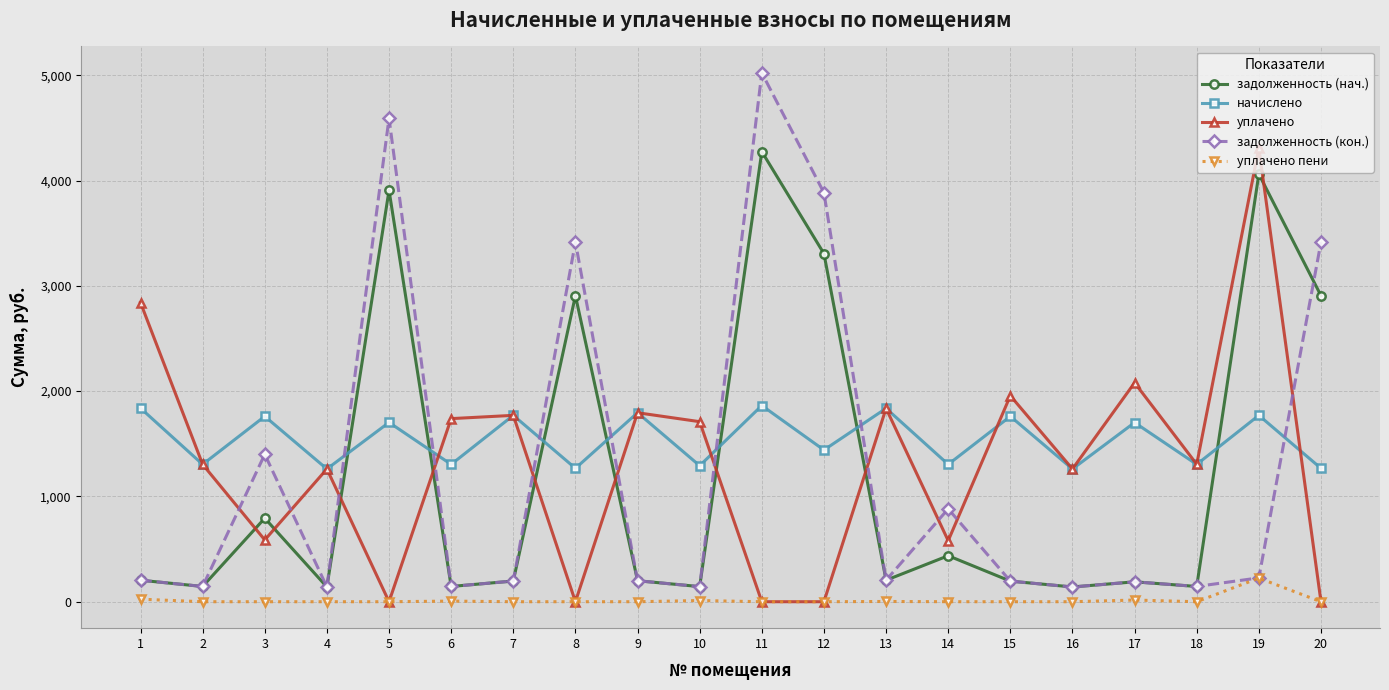

What is the value of the задолженность (кон.) point at the 9th from the left?

199.4